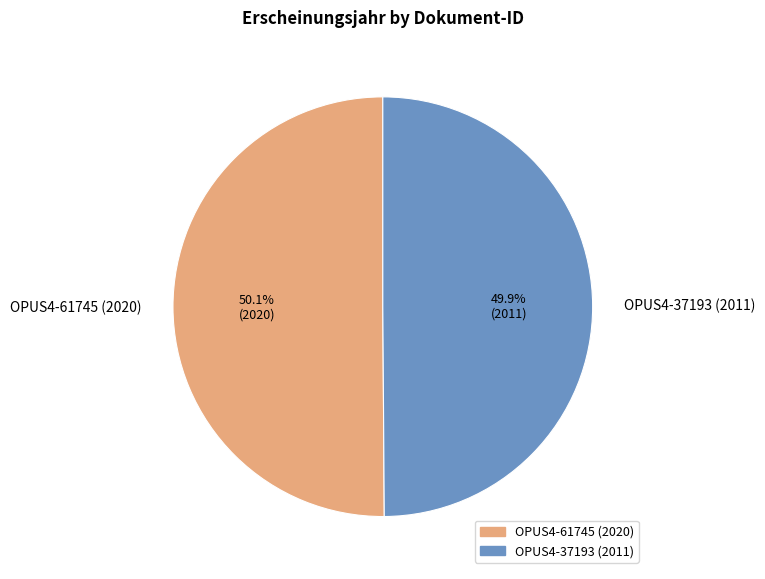

What percentage do OPUS4-61745 (2020) and OPUS4-37193 (2011) together represent?

100.0%